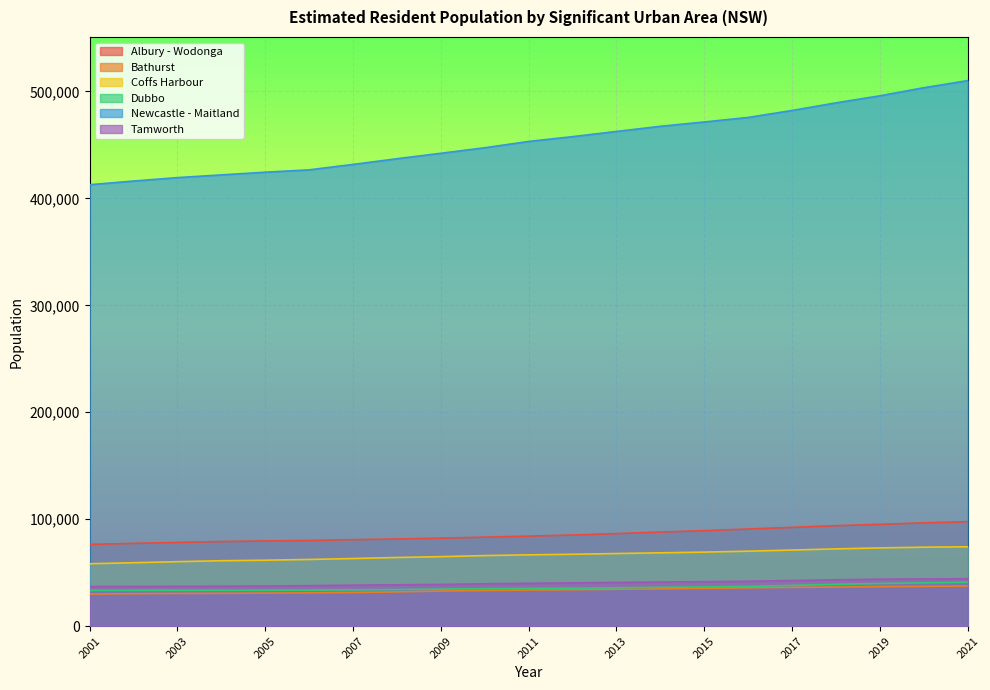

True or false: Bathurst and Tamworth intersect in this chart.

False